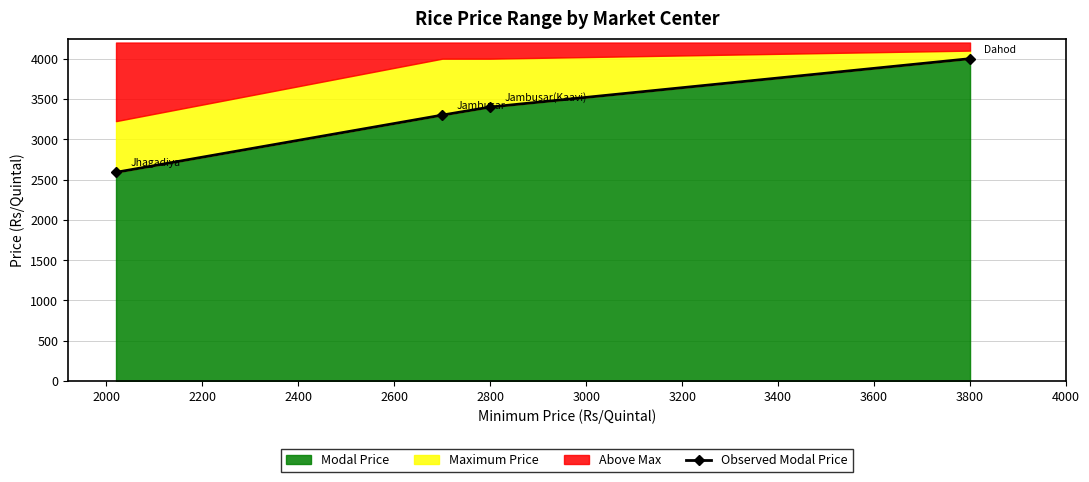

What is the maximum value shown in the chart?

4000